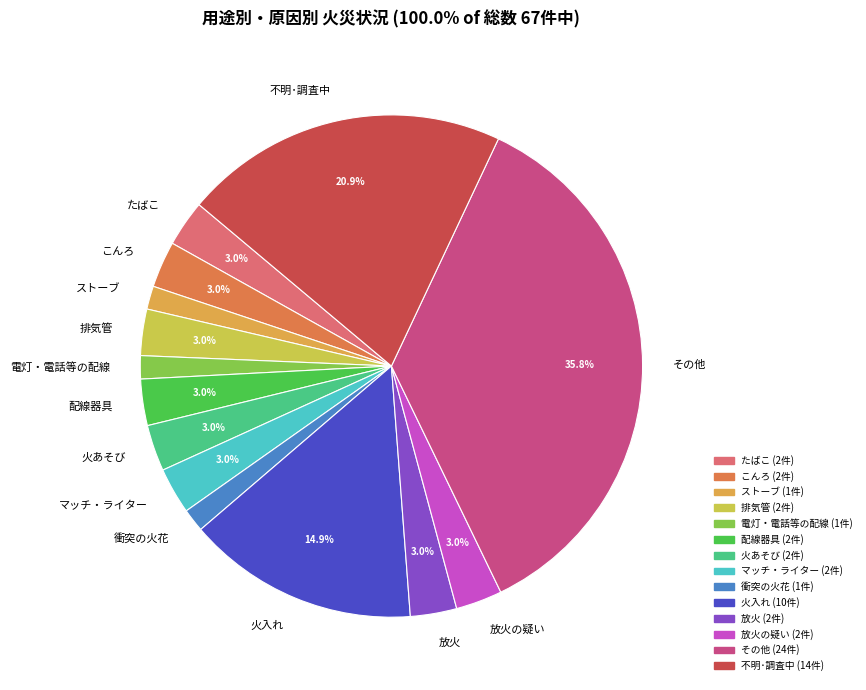

Which category has the biggest portion of the pie?

その他